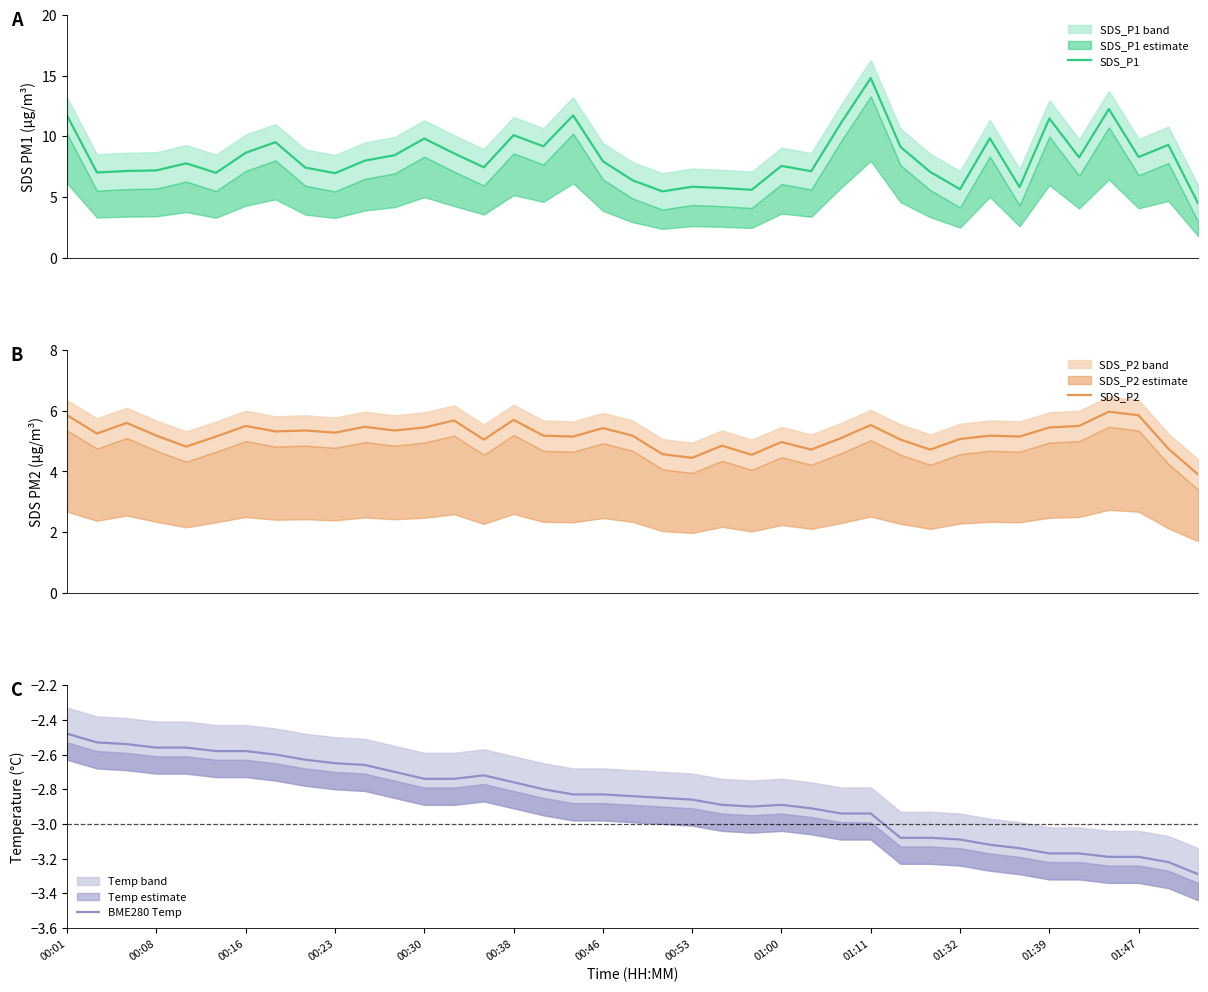

What is the minimum value for SDS_P2?

3.9